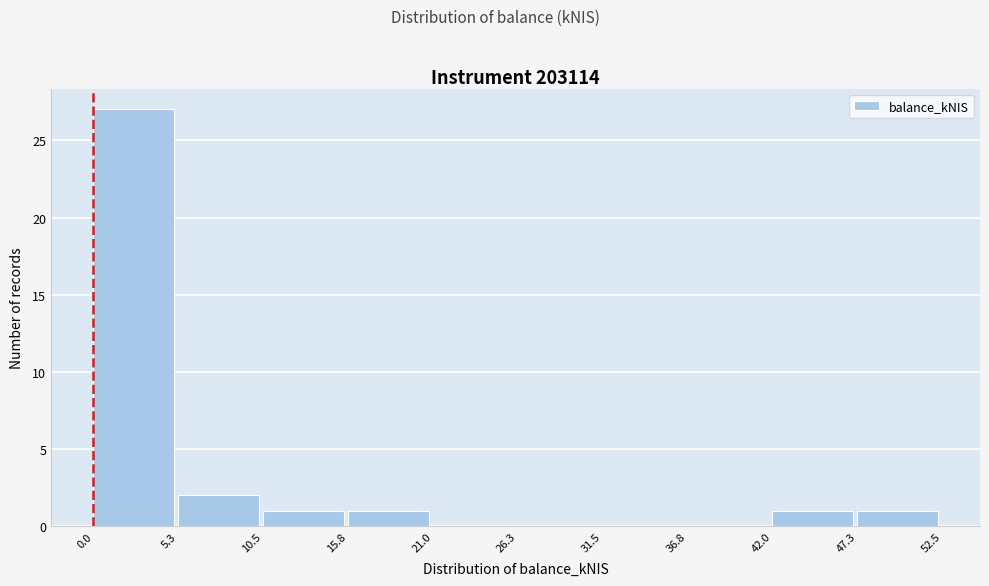

Which range on the x-axis has the tallest bar?

0.0 to 5.3